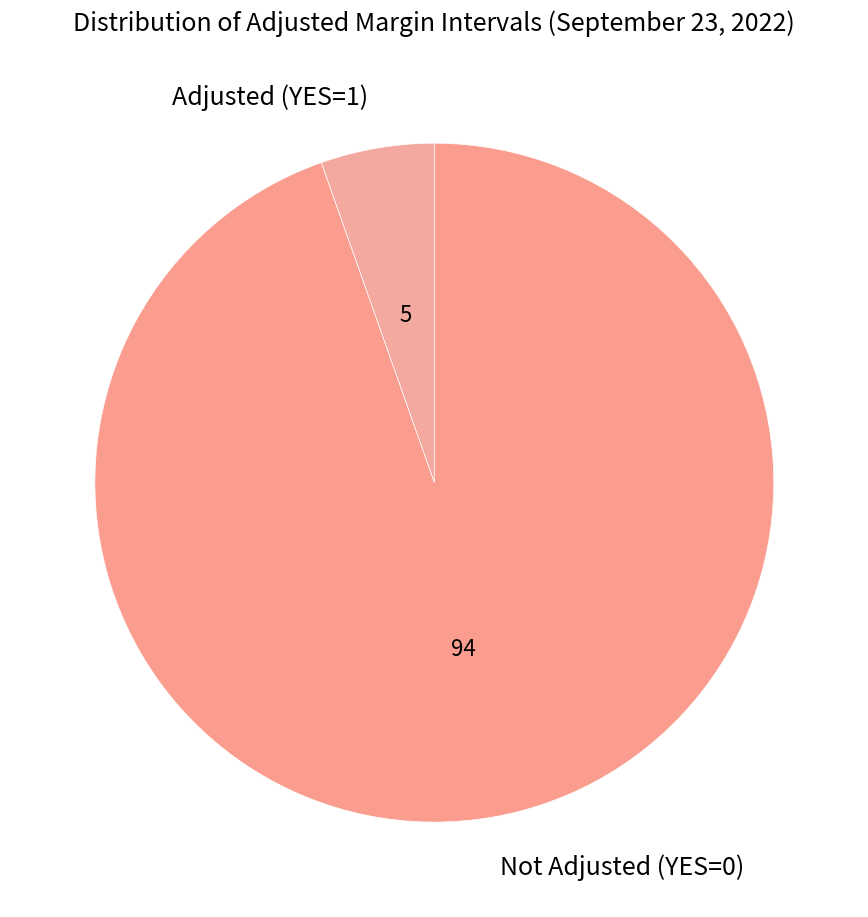

Is there a majority slice in this chart?

Yes